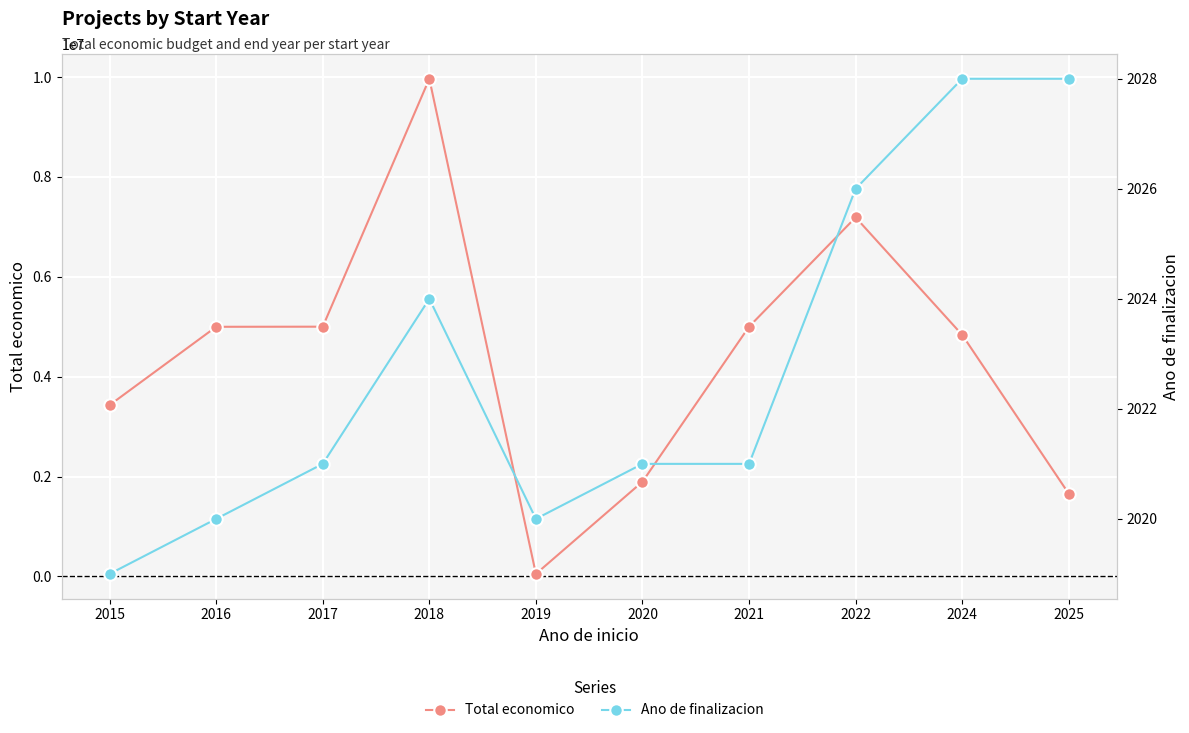

Reading left to right, list all the values displayed in this chart.

Total economico: 3429908	4997660	5000000	9963866	50000	1895856	4999927	7188013	4835796	1656000
Ano de finalizacion: 2019	2020	2021	2024	2020	2021	2021	2026	2028	2028